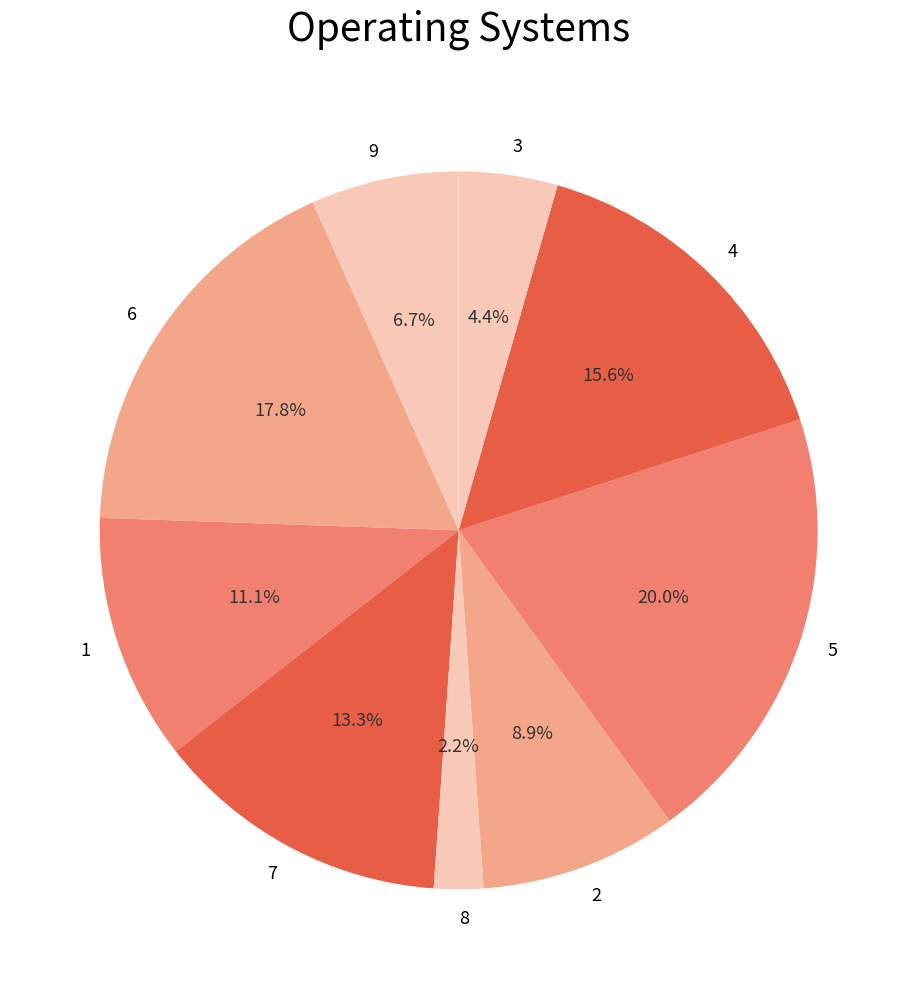

What percentage is the 8 slice, to the nearest percent?

2%